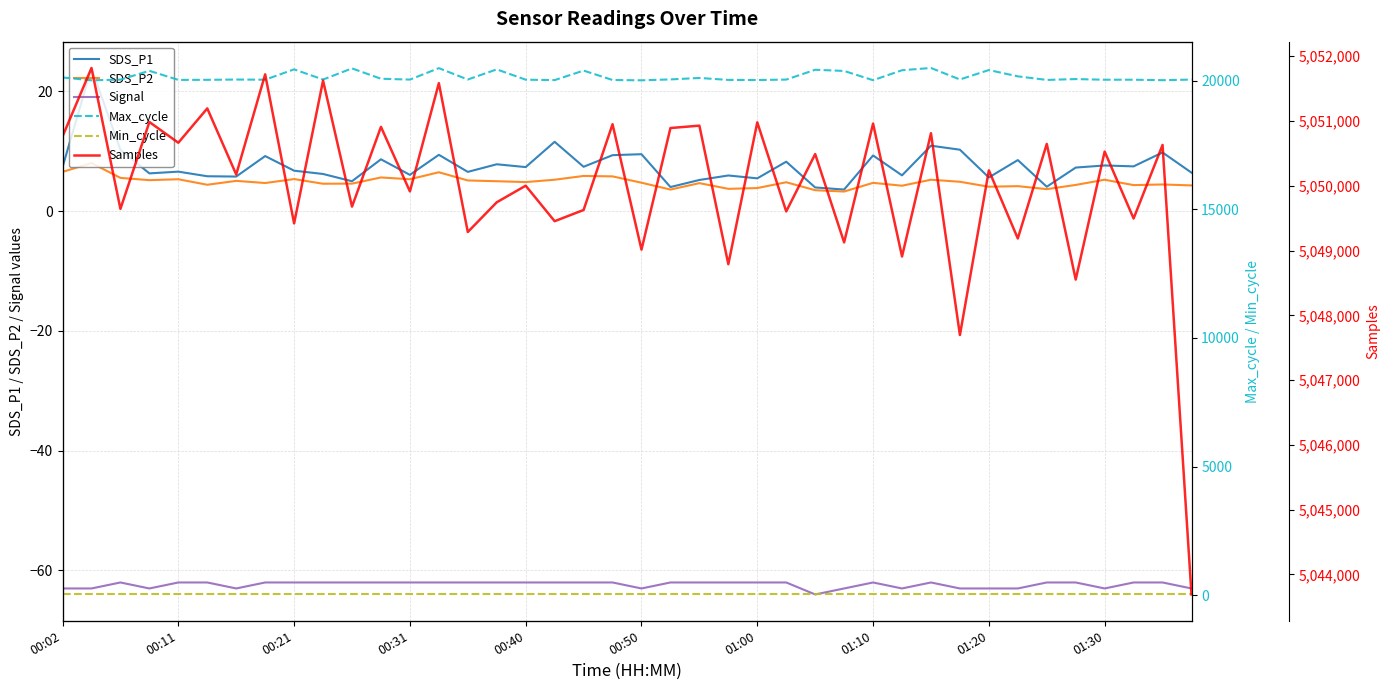

What is the sum of the Min_cycle values at 26 and 10?

56.0